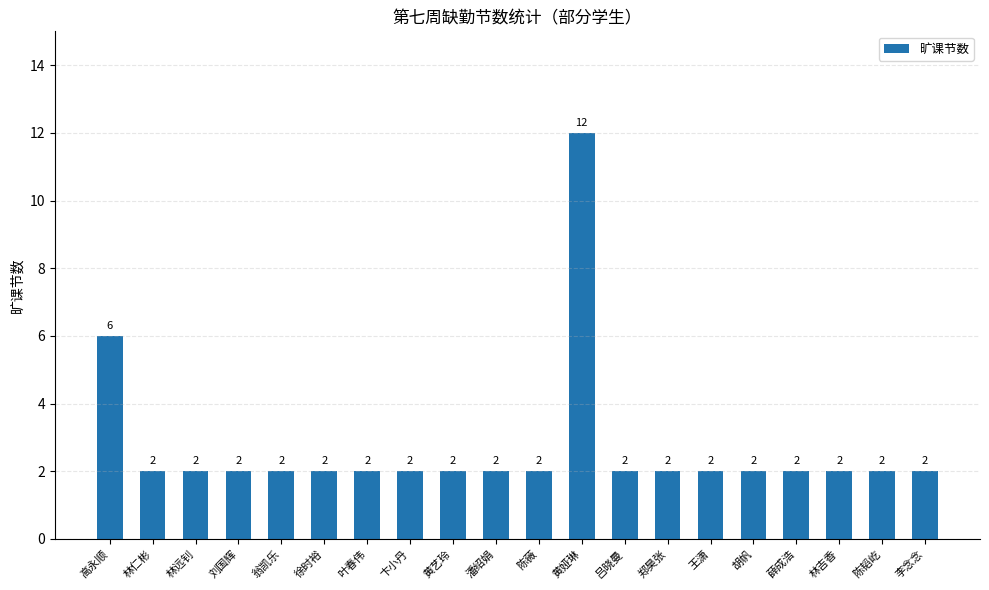

The chart shows a value of 4 at 薛成浩. True or false?

False